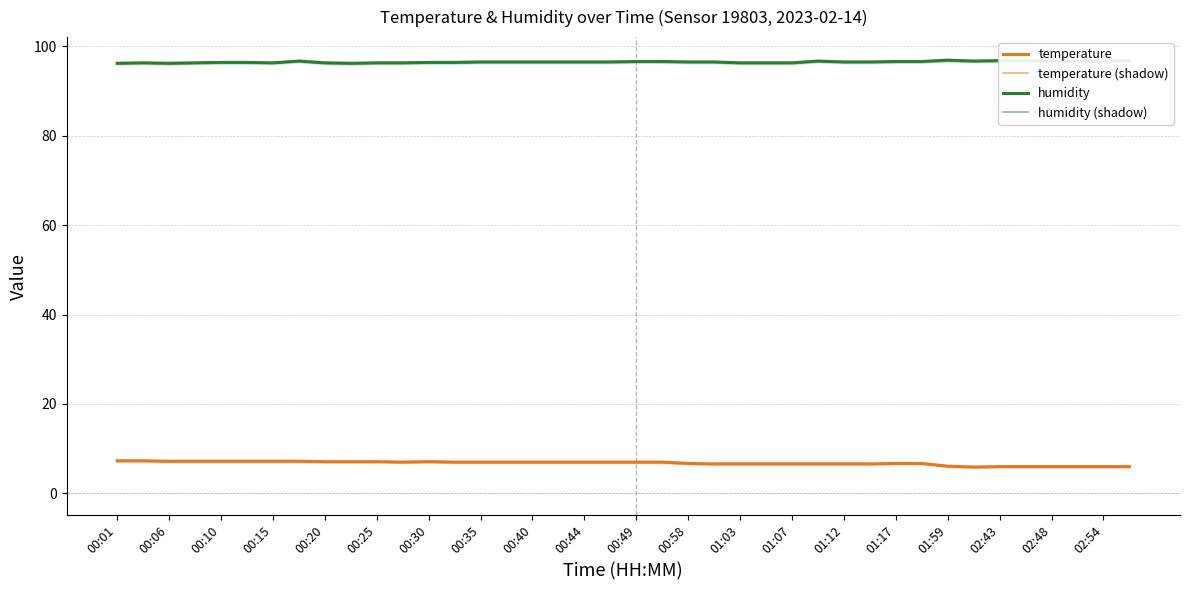

True or false: temperature has a value of 9.0 at 25.

False